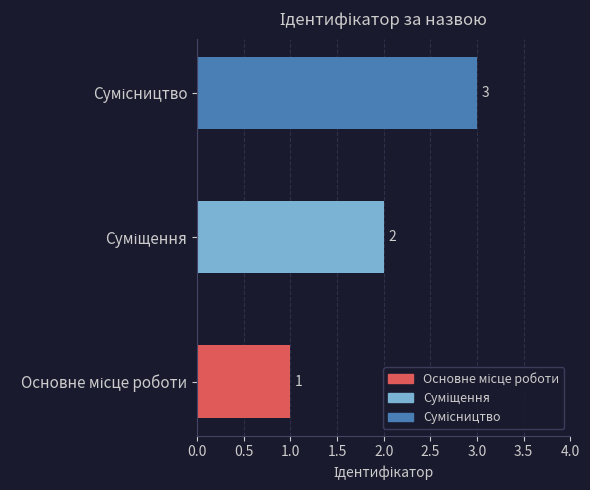

How many values are between 1 and 3?

3